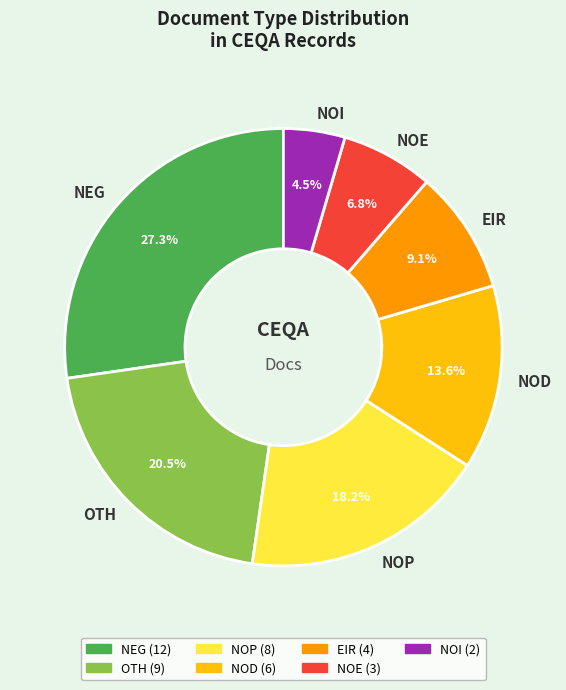

The NOE slice represents 22% of the pie. True or false?

False